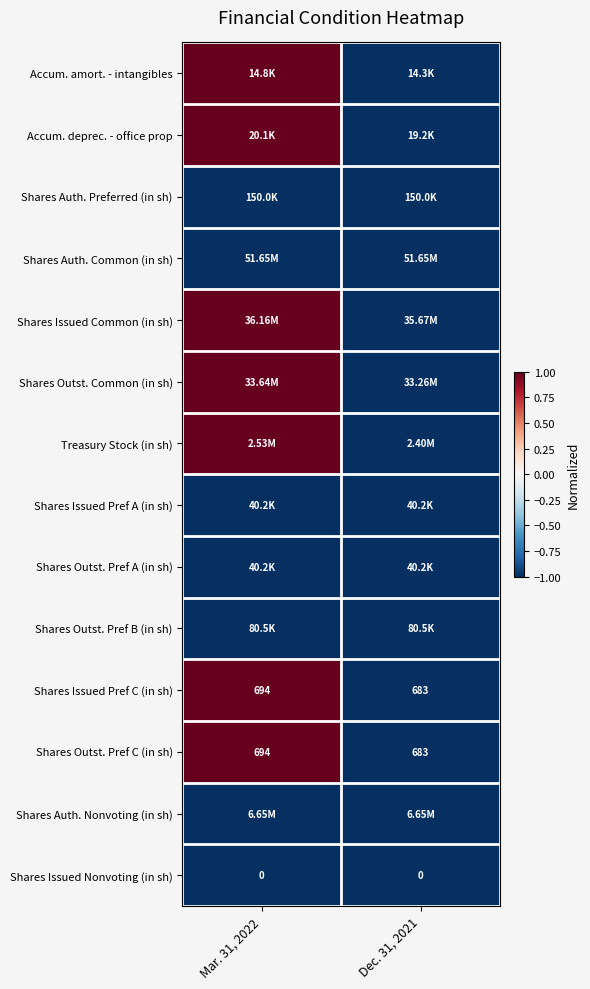

Rank the categories by Shares Outst. Pref C (in sh) value from lowest to highest.

Dec. 31, 2021, Mar. 31, 2022